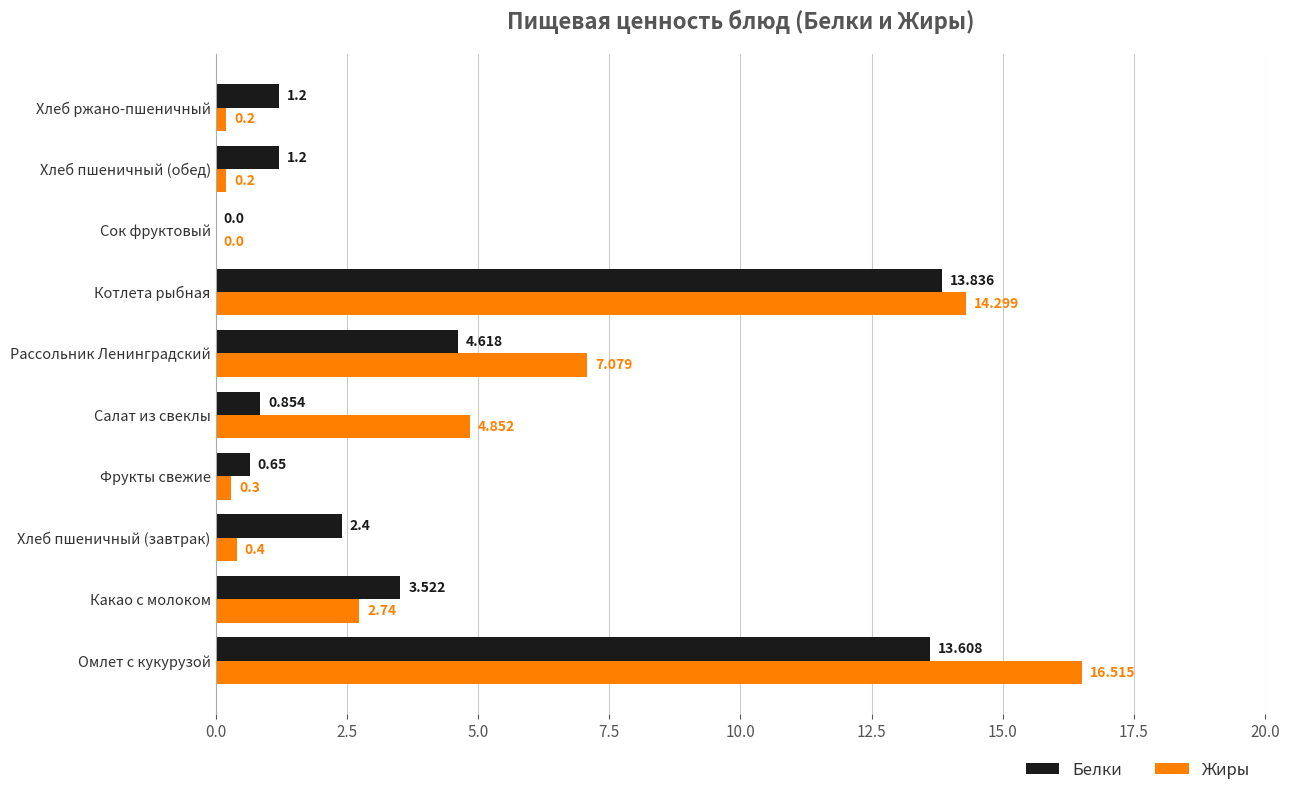

Is the value of Белки at Хлеб пшеничный (обед) greater than the value of Жиры at Котлета рыбная?

No